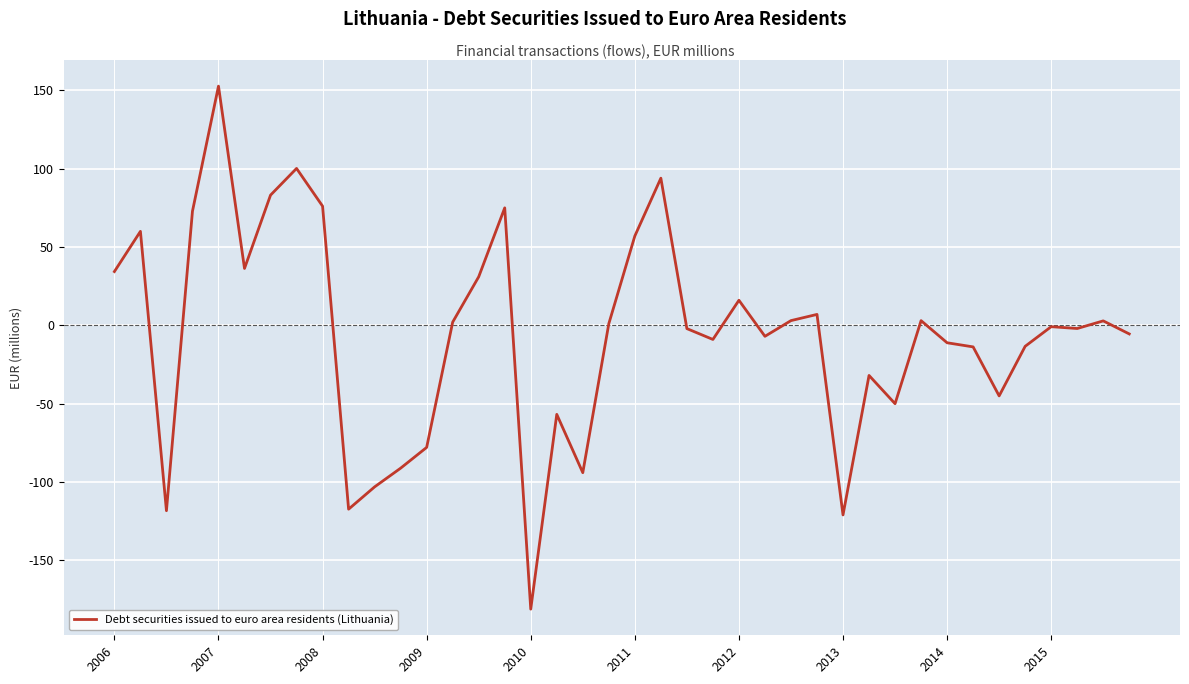

What is the difference between the maximum and minimum values?

333.7